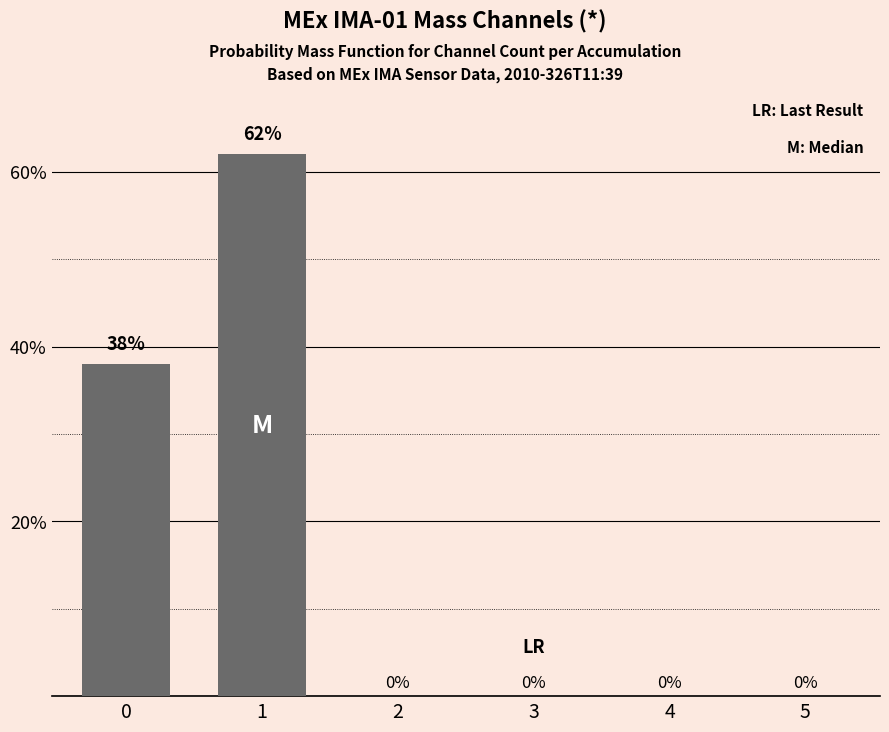

Reading left to right, transcribe all the data shown in this chart.

0=38	1=62	2=0	3=0	4=0	5=0